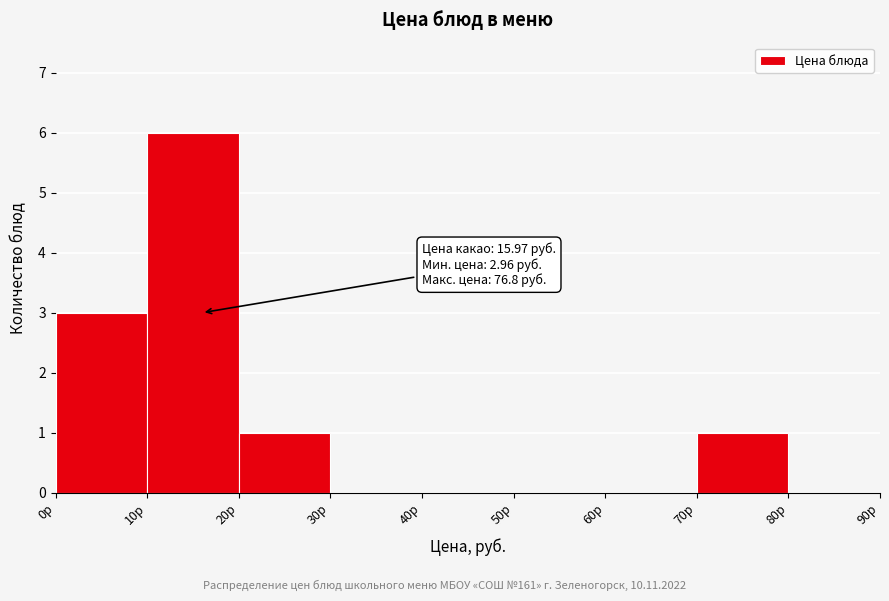

Over which range of the x-axis is the bar tallest?

10 to 20